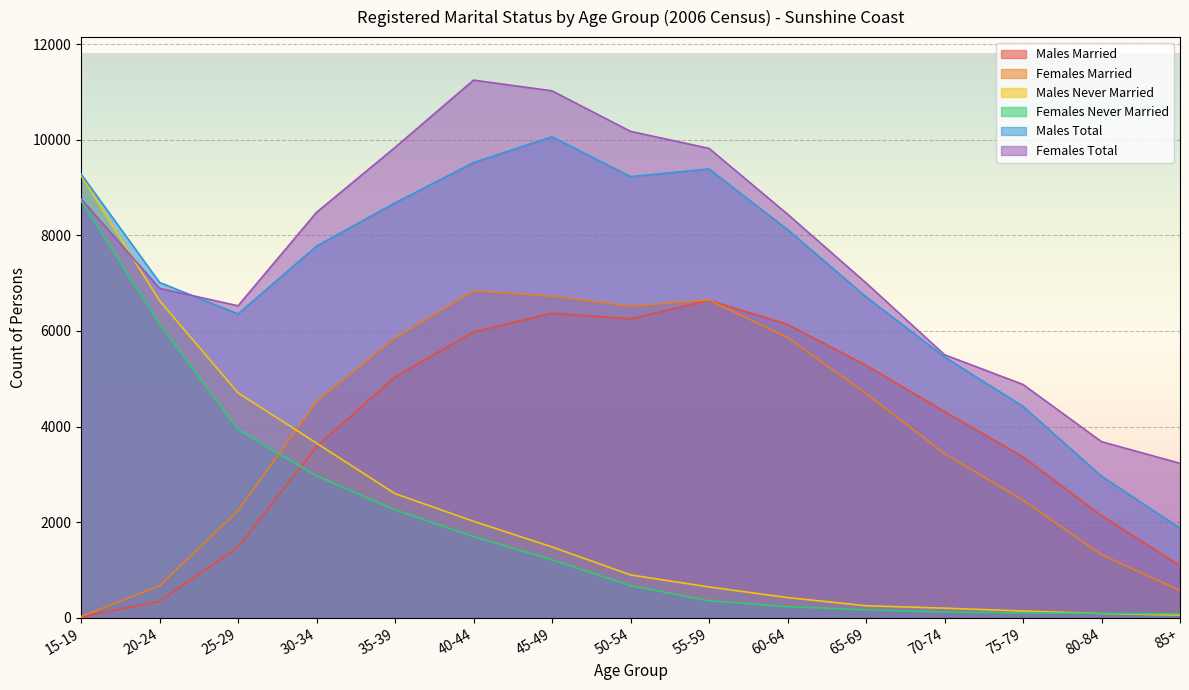

The Females Total series shows 9819 at 55-59. True or false?

True